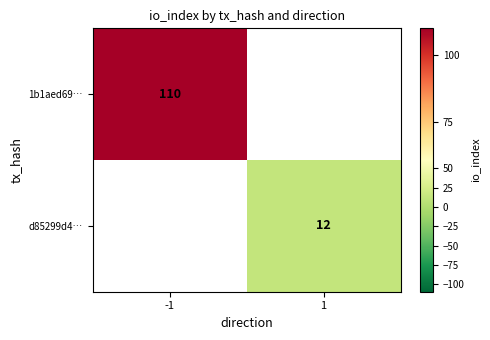

How many categories are shown in the chart?

2